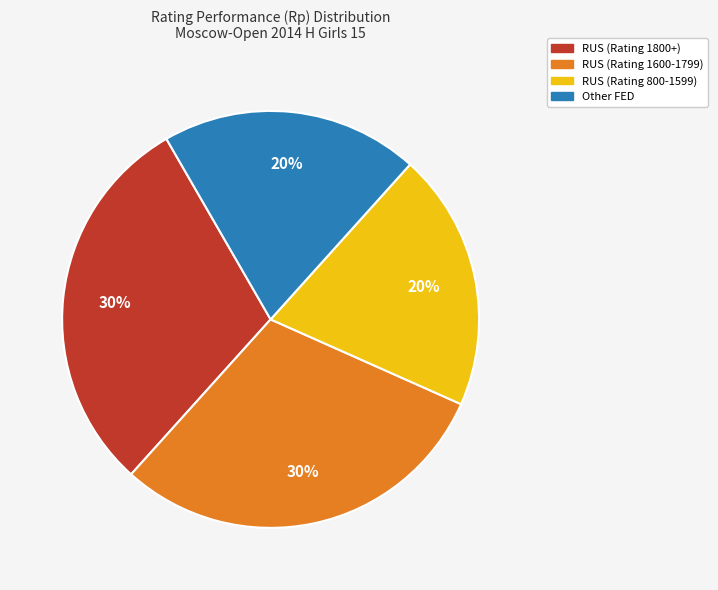

Is there any slice that represents more than half of the pie?

No